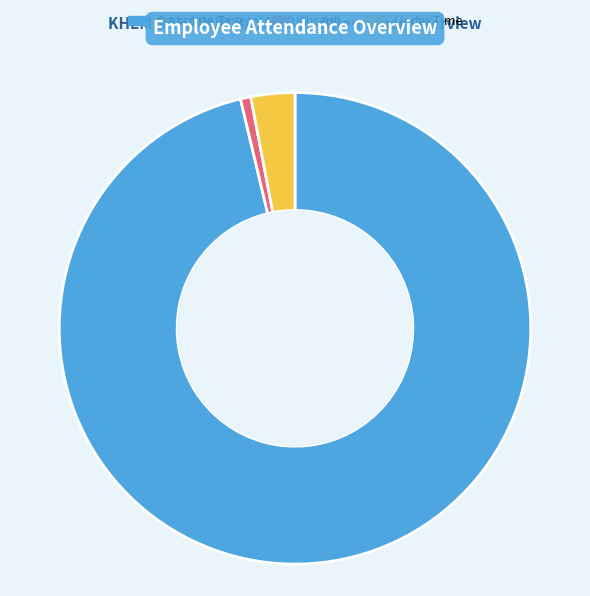

Is it true that Under Time is 17% of the pie?

False